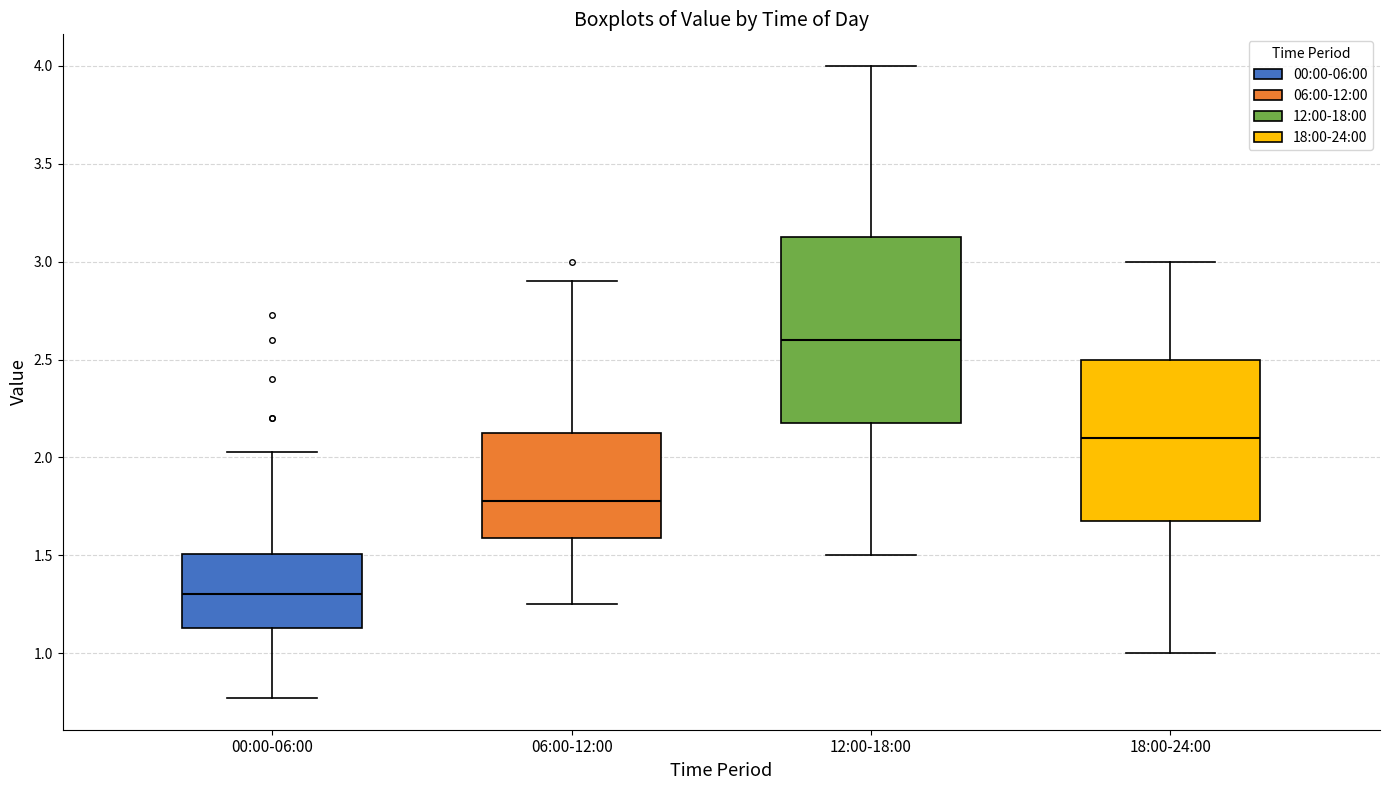

Where does the median line of the box for 06:00-12:00 sit on the y-axis? The values are not printed on the chart, so give them approximately, as read against the axis.

1.80